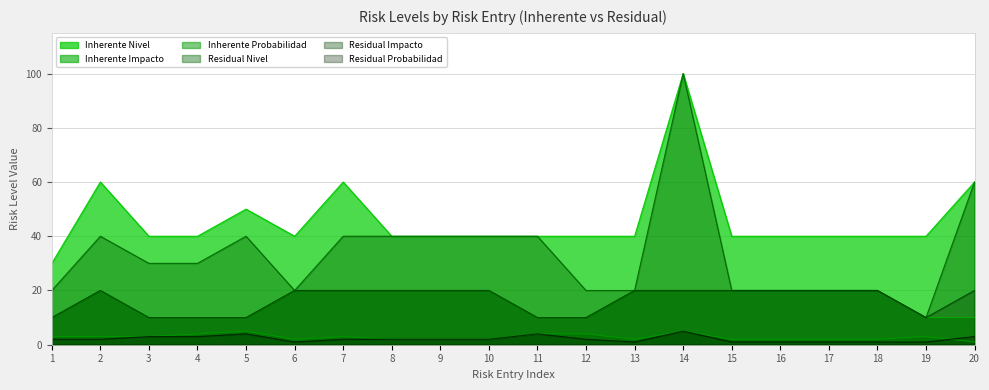

Where is the first local maximum for Inherente Nivel?

2